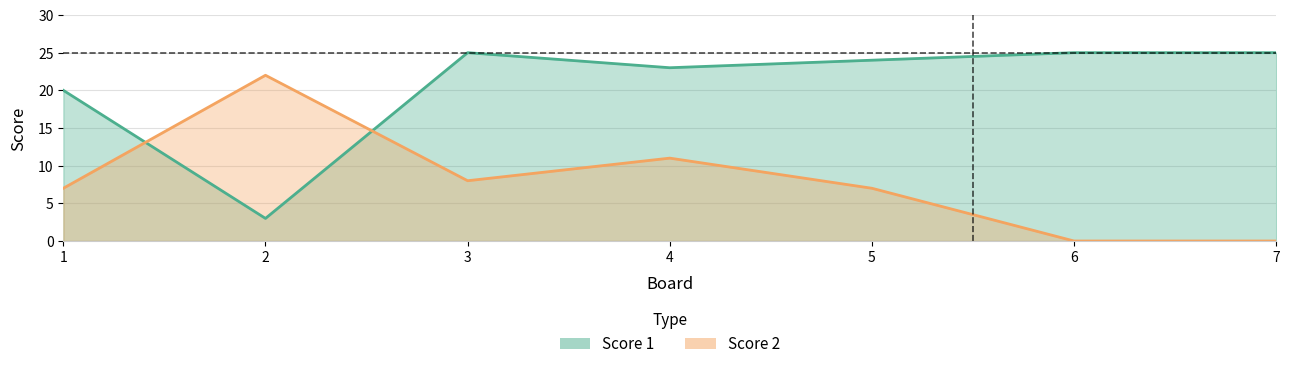

Between 3 and 5, which is larger?

3